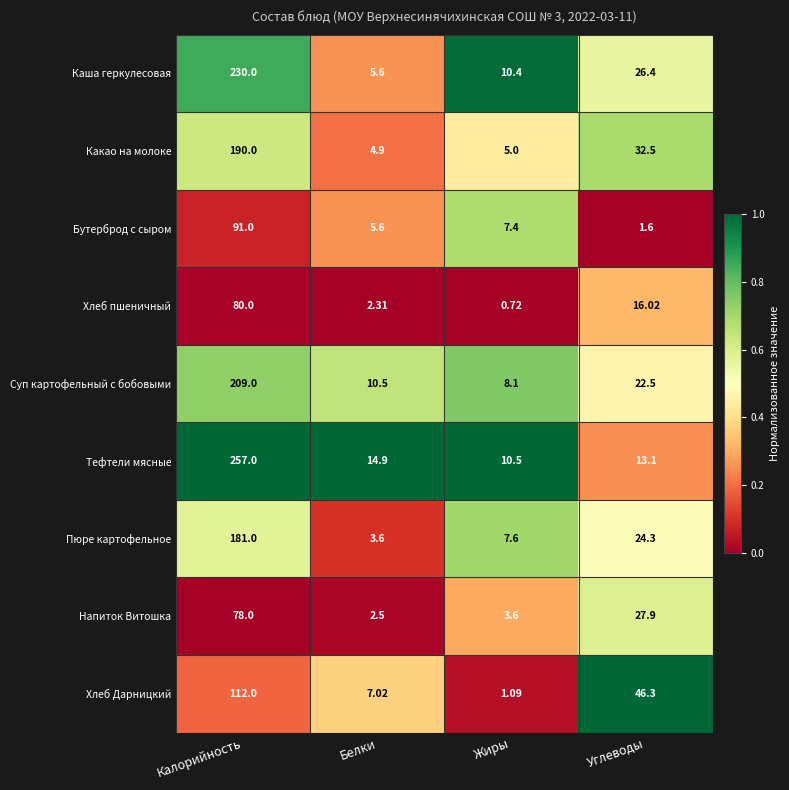

Which series has the largest total across all categories?

Тефтели мясные